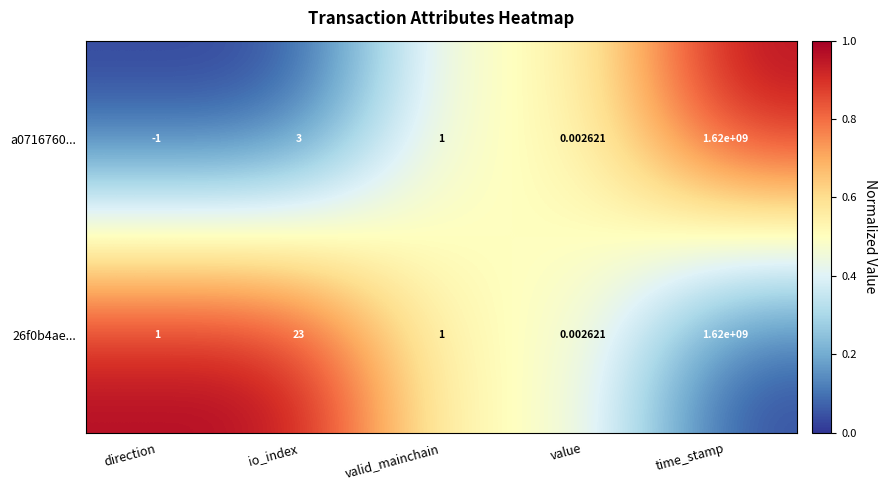

Rank the categories by a0716760... value from lowest to highest.

direction, value, valid_mainchain, io_index, time_stamp